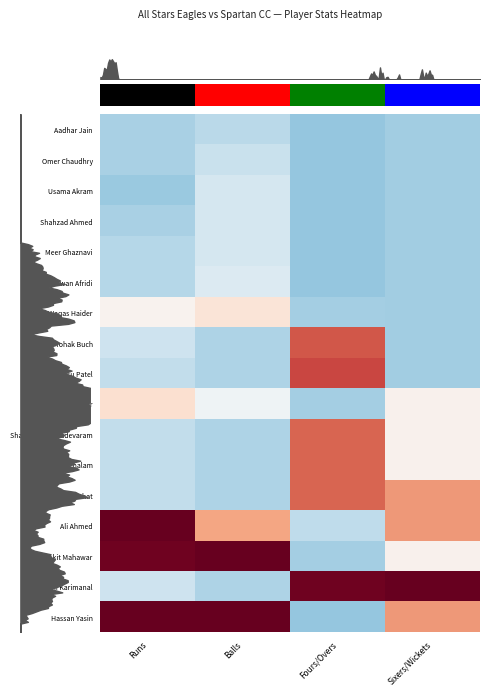

True or false: Omer Chaudhry has a value of -0.1 at Balls.

False